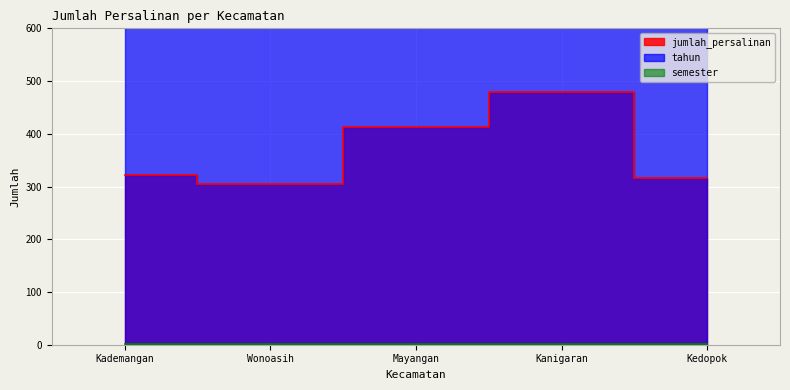

What is the difference between the highest and lowest values at Kademangan?

2019